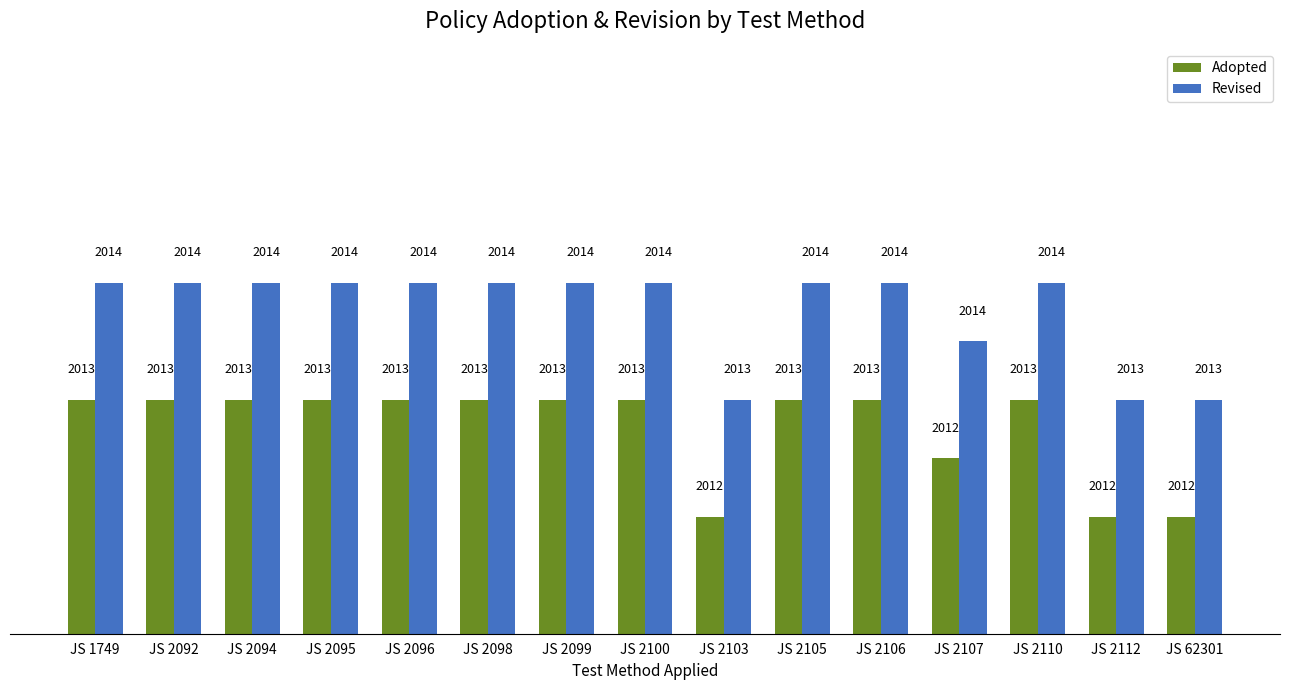

What is the smallest value displayed?

2012.0